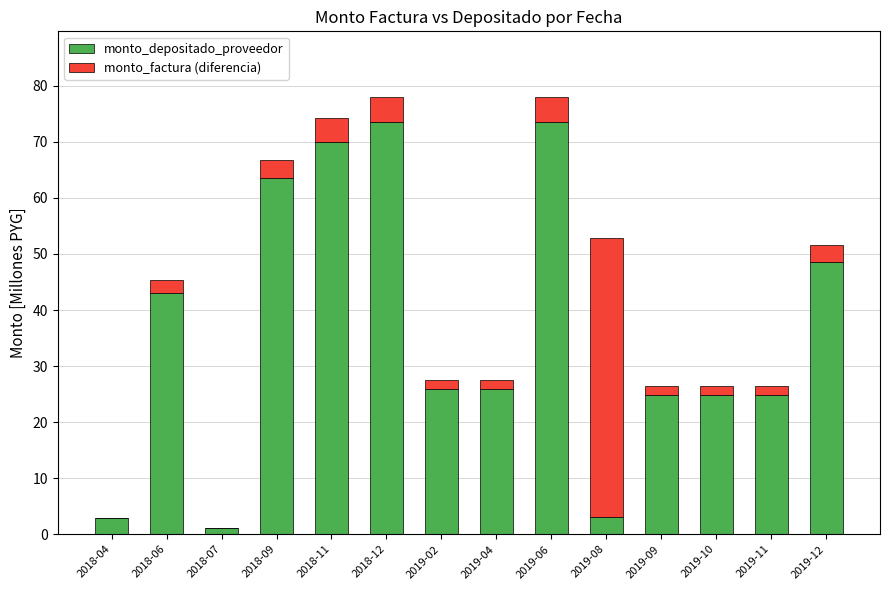

The monto_depositado_proveedor series shows 15.9 at 2019-10. True or false?

False